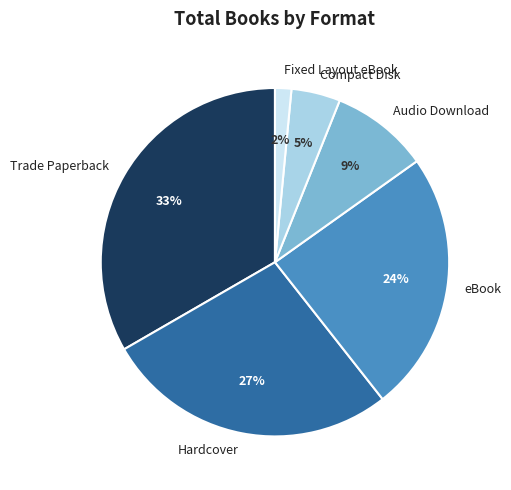

Is it true that Hardcover is 14% of the pie?

False